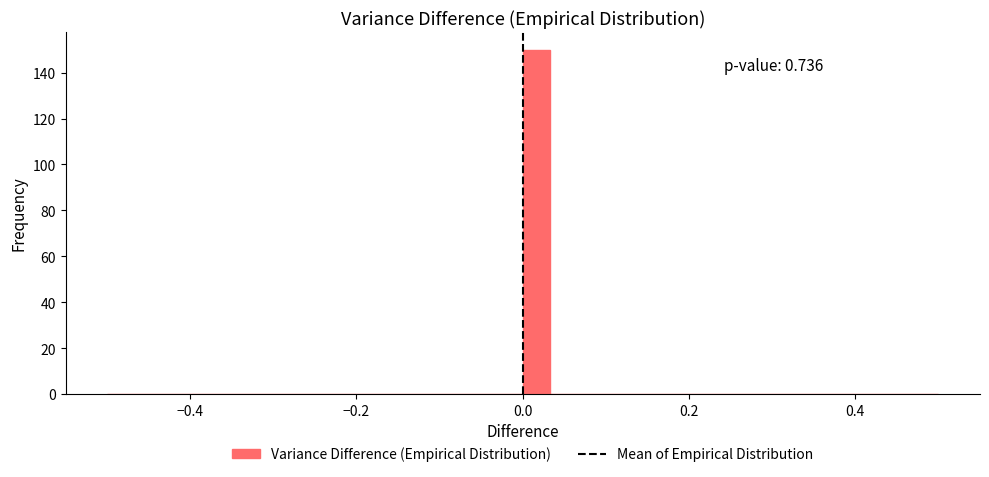

Read against the x-axis, roughly where is the centre of the tallest bar?

0.02